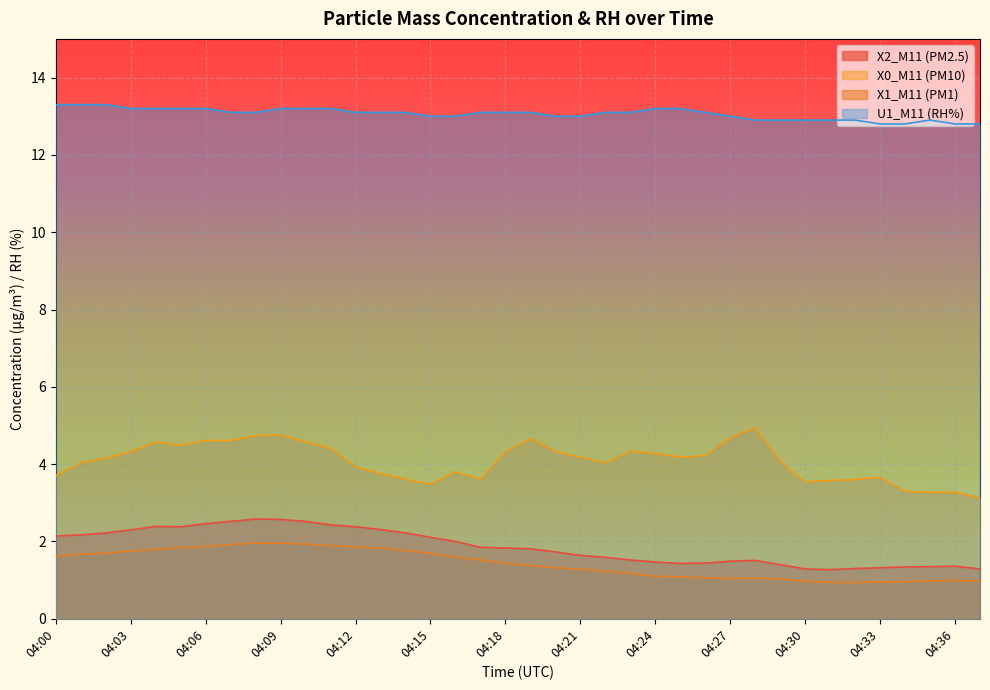

At which category is the sum across all series the highest?

04:09